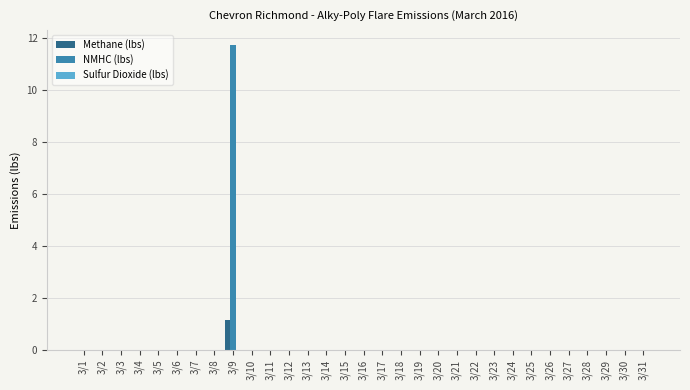

What is the maximum value for NMHC (lbs)?

11.7